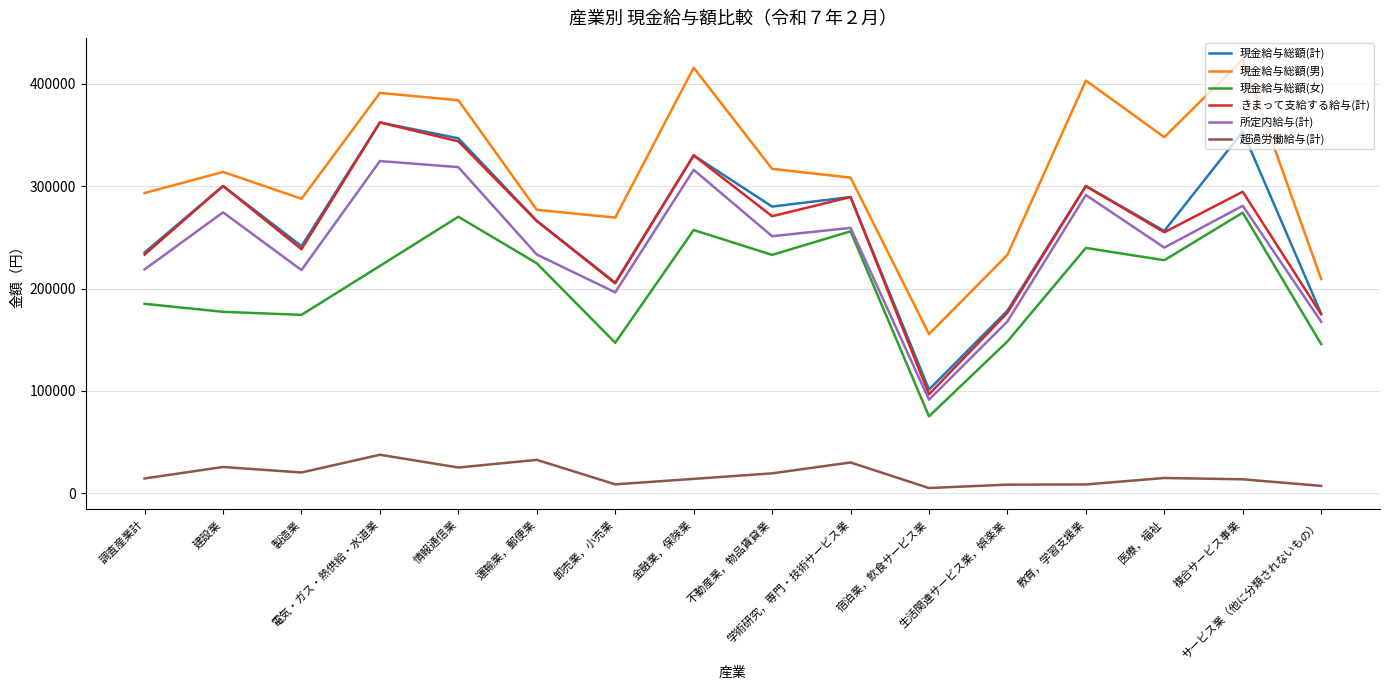

What is the greatest value displayed?

423950